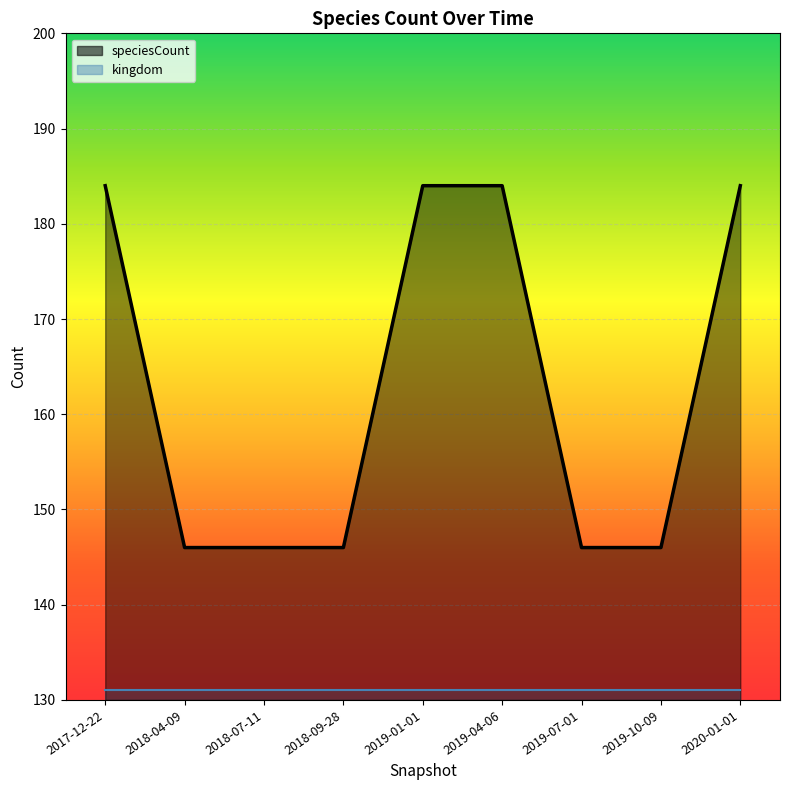

True or false: speciesCount line and kingdom line cross at least once.

False